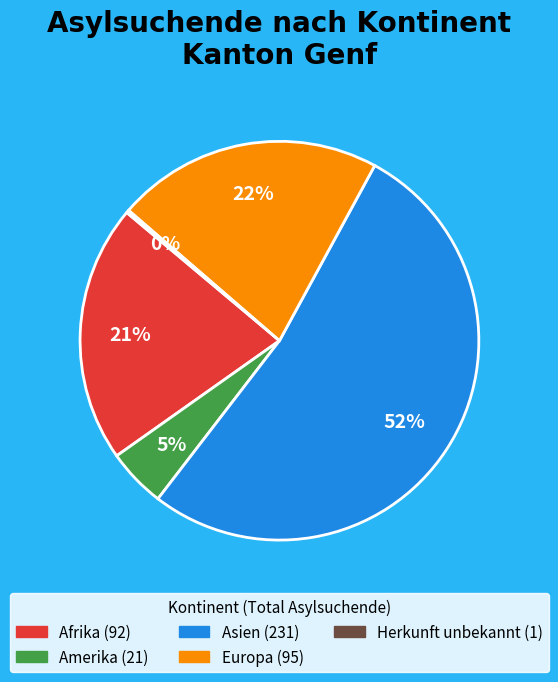

Is there any slice that represents more than half of the pie?

Yes